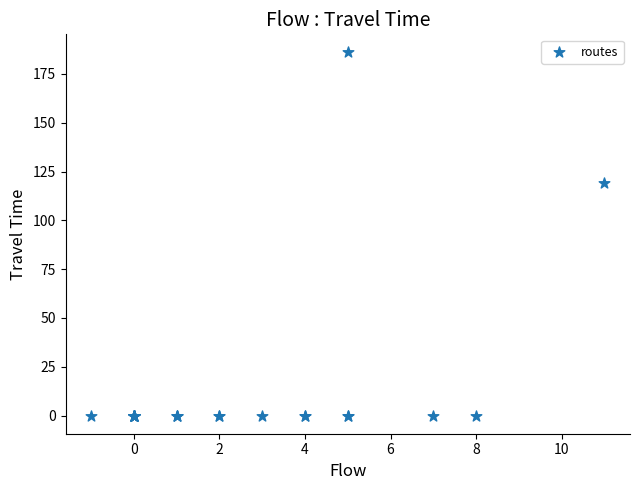

What Y value in the scatter plot is closest to 93?

119